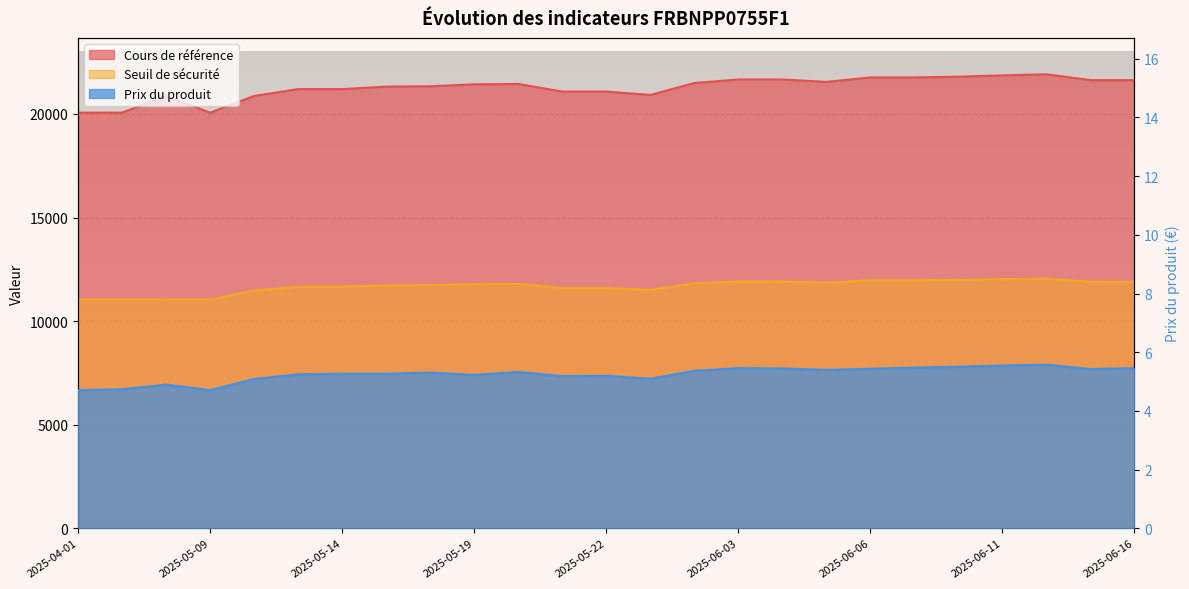

In Cours de référence, how many points are higher than both neighbors (excluding endpoints)?

3